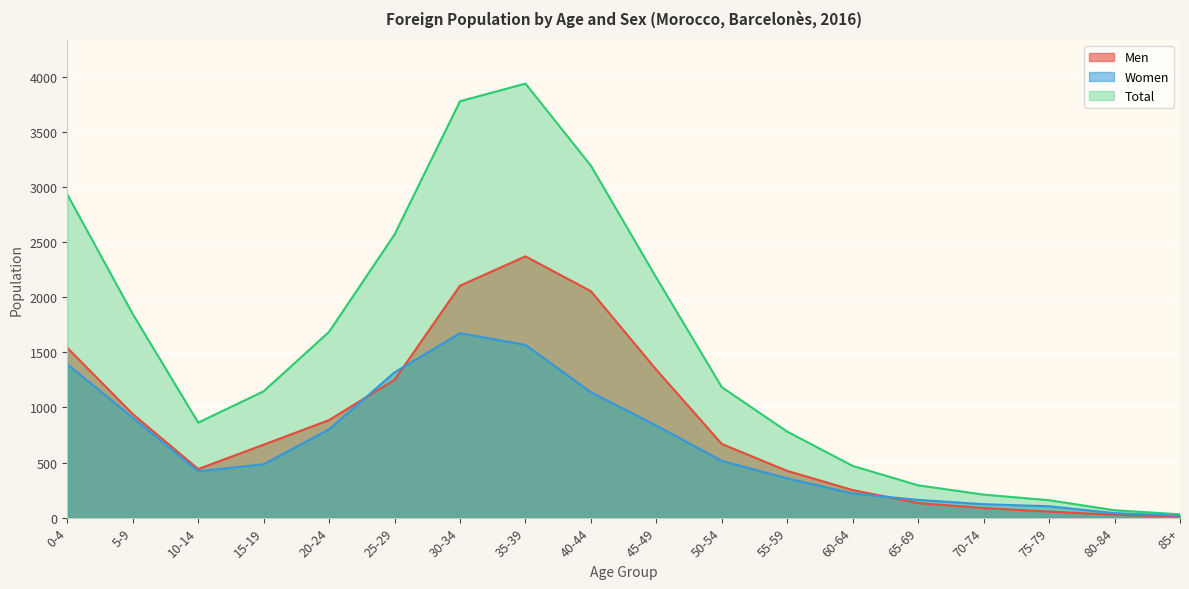

Reading left to right, list all the values displayed in this chart.

Men: 1541	940	441	662	885	1250	2104	2370	2054	1341	668	424	250	132	87	55	26	12
Women: 1391	907	421	484	801	1318	1673	1567	1138	835	515	356	219	161	122	103	41	18
Total: 2932	1847	862	1146	1686	2568	3777	3937	3192	2176	1183	780	469	293	209	158	67	30